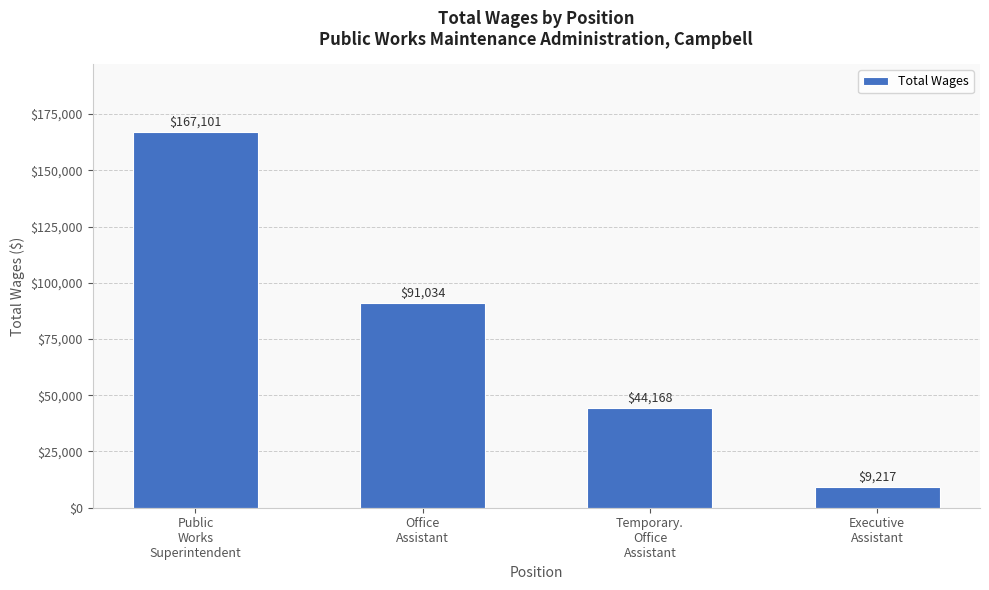

What is the difference between the second highest and second lowest values?

46866